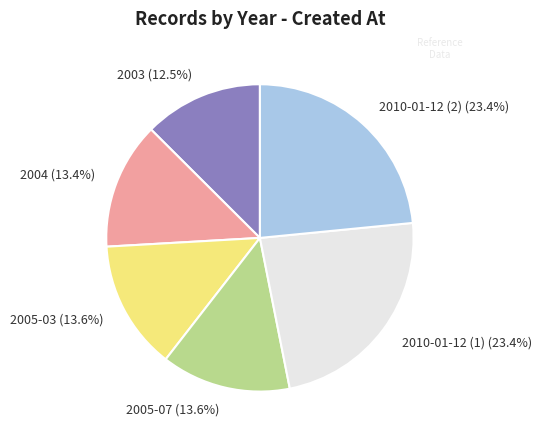

To the nearest percent, what is the difference between the largest and smallest slice percentages?

11%